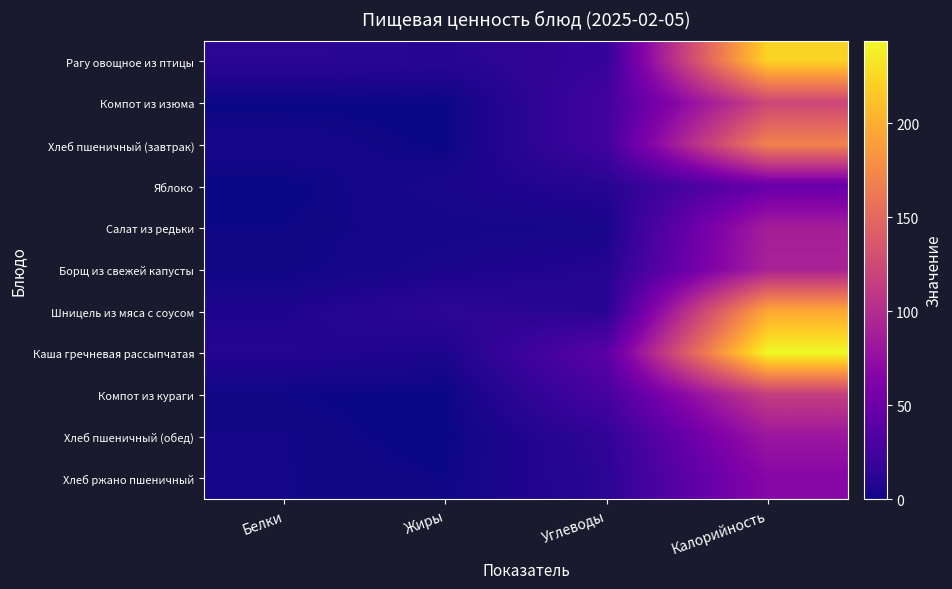

At which category is the sum across all series the highest?

Калорийность